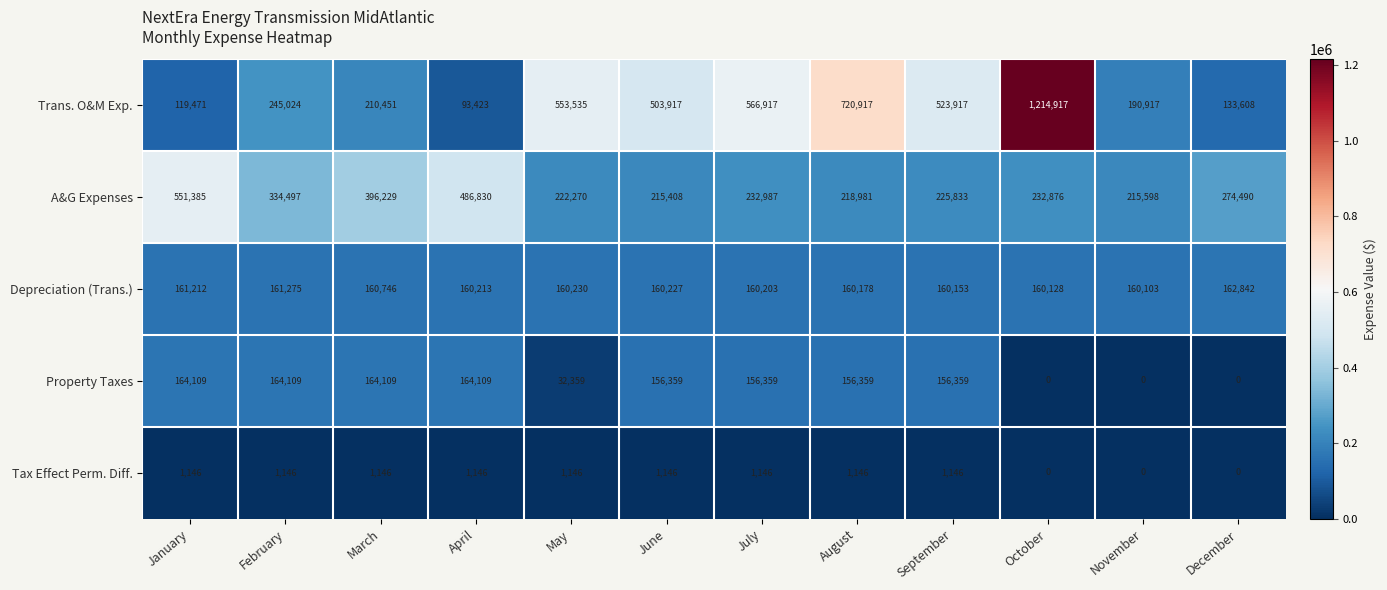

True or false: A&G Expenses has a value of 215408 at June.

True